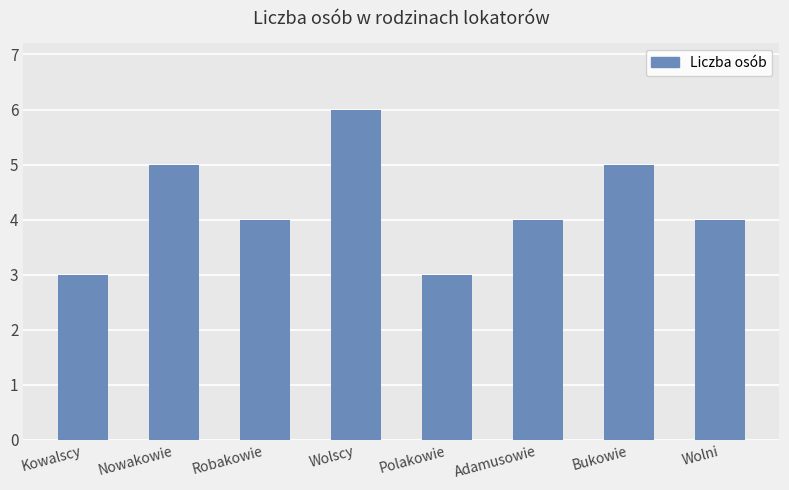

What is the average value?

4